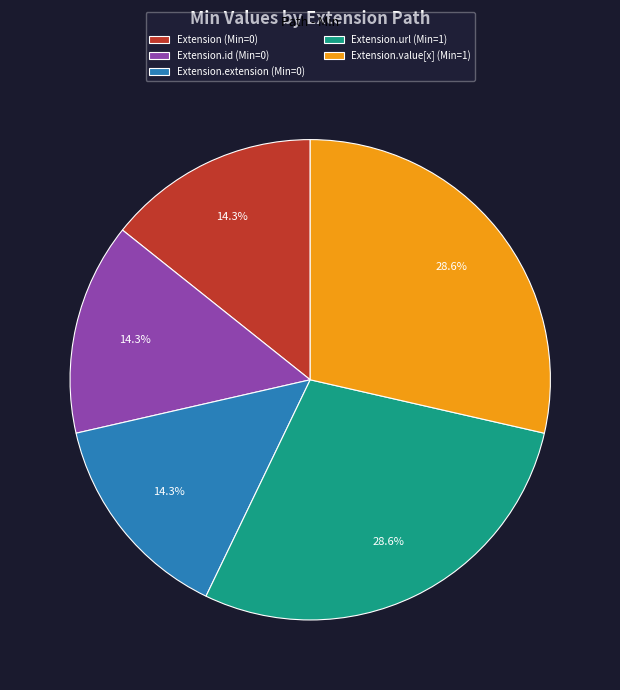

Is Extension (Min=0) the majority of the pie?

No